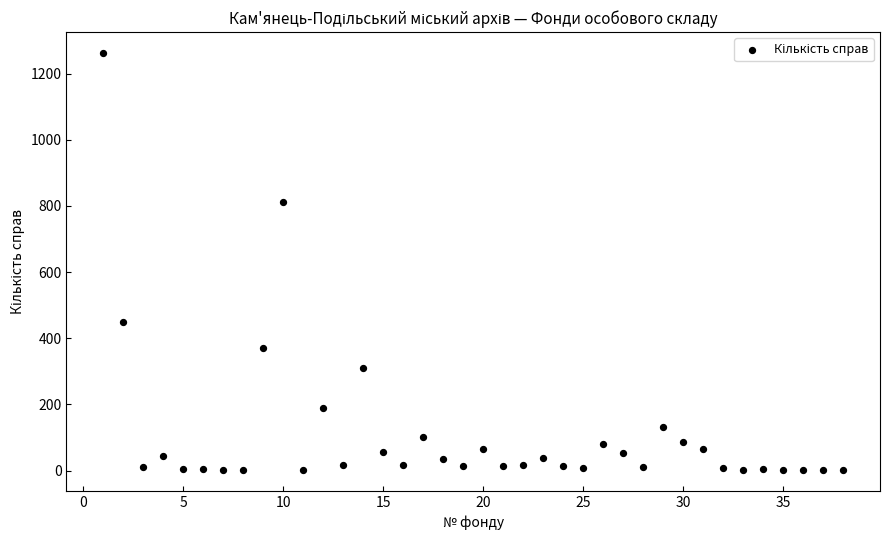

What is the range of X values (max minus min)?

37